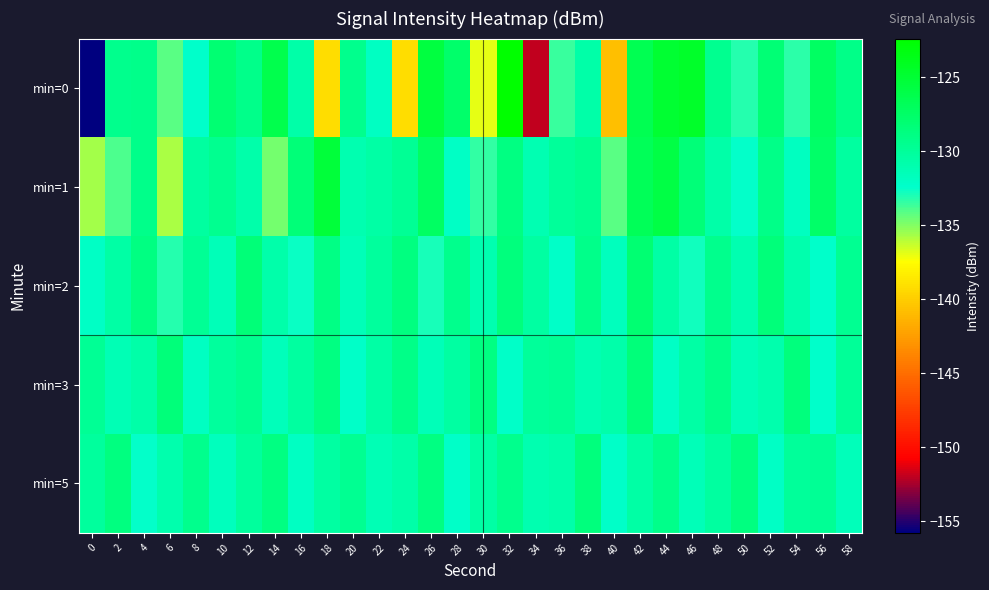

Reading left to right, what are all the values shown in this chart?

min=0: 0=-155.8	2=-129.4	4=-129.2	6=-134.2	8=-132.4	10=-128.1	12=-129.3	14=-126.2	16=-130.7	18=-139.1	20=-129.4	22=-131.9	24=-139.2	26=-125.6	28=-127.7	30=-136.9	32=-122.4	34=-152.0	36=-133.6	38=-130.7	40=-140.7	42=-126.4	44=-124.9	46=-124.5	48=-129.4	50=-133.2	52=-128.2	54=-133.3	56=-127.2	58=-129.1
min=1: 0=-135.6	2=-133.9	4=-129.3	6=-135.7	8=-130.2	10=-129.5	12=-130.8	14=-134.8	16=-128.3	18=-125.3	20=-131.0	22=-130.5	24=-129.8	26=-127.3	28=-132.1	30=-133.4	32=-128.9	34=-131.2	36=-130.0	38=-129.5	40=-134.2	42=-126.8	44=-125.9	46=-128.3	48=-130.7	50=-132.5	52=-129.1	54=-131.8	56=-127.6	58=-130.3
min=2: 0=-132.1	2=-130.5	4=-128.9	6=-133.2	8=-129.7	10=-131.4	12=-128.3	14=-130.8	16=-132.6	18=-129.0	20=-131.5	22=-130.2	24=-128.7	26=-132.9	28=-129.4	30=-131.1	32=-128.6	34=-130.4	36=-132.3	38=-129.2	40=-131.7	42=-128.1	44=-130.6	46=-132.8	48=-129.3	50=-131.0	52=-128.5	54=-130.9	56=-132.4	58=-129.6
min=3: 0=-129.8	2=-131.3	4=-130.7	6=-128.4	8=-132.0	10=-130.1	12=-129.5	14=-131.6	16=-130.3	18=-128.8	20=-132.2	22=-130.6	24=-129.1	26=-131.5	28=-130.4	30=-128.9	32=-132.3	34=-130.0	36=-129.7	38=-131.2	40=-130.8	42=-128.5	44=-132.1	46=-130.5	48=-129.2	50=-131.4	52=-130.9	54=-128.6	56=-132.4	58=-129.9
min=5: 0=-130.2	2=-128.7	4=-132.5	6=-130.9	8=-129.3	10=-131.7	12=-130.1	14=-128.8	16=-132.0	18=-130.4	20=-129.6	22=-131.3	24=-130.7	26=-128.9	28=-132.2	30=-130.5	32=-129.4	34=-131.0	36=-130.8	38=-128.6	40=-132.3	42=-130.6	44=-129.2	46=-131.5	48=-130.3	50=-128.7	52=-132.1	54=-130.0	56=-129.8	58=-131.6